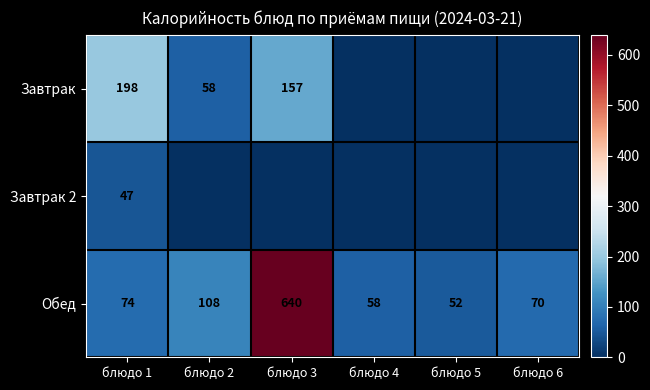

What is the spread (max minus min) of values at блюдо 1?

151